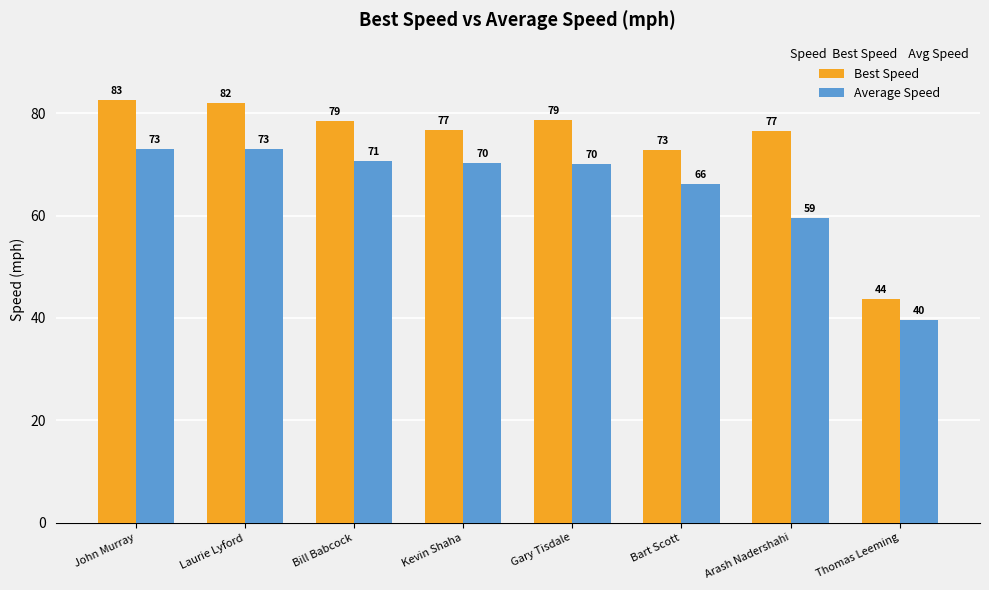

What is the label of the 6th bar from the left?

Bart Scott